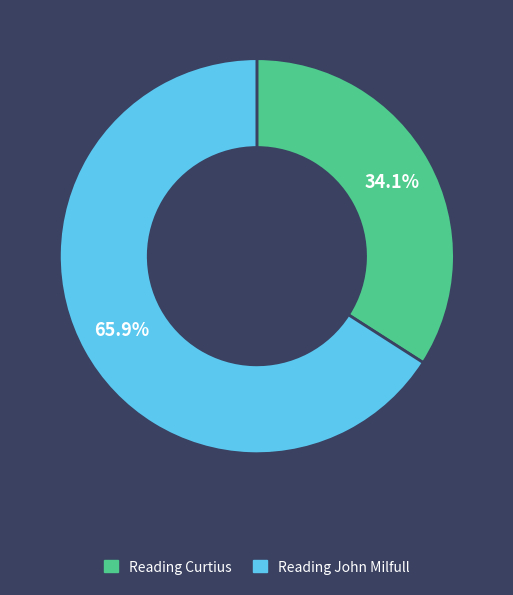

Approximately how many times larger is the value at Reading Curtius compared to Reading John Milfull?

0.5